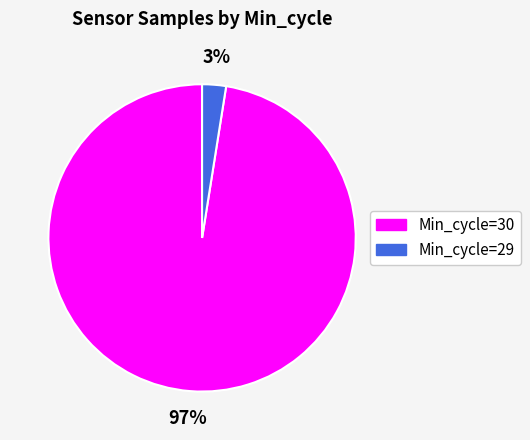

Is there any slice that represents more than half of the pie?

Yes